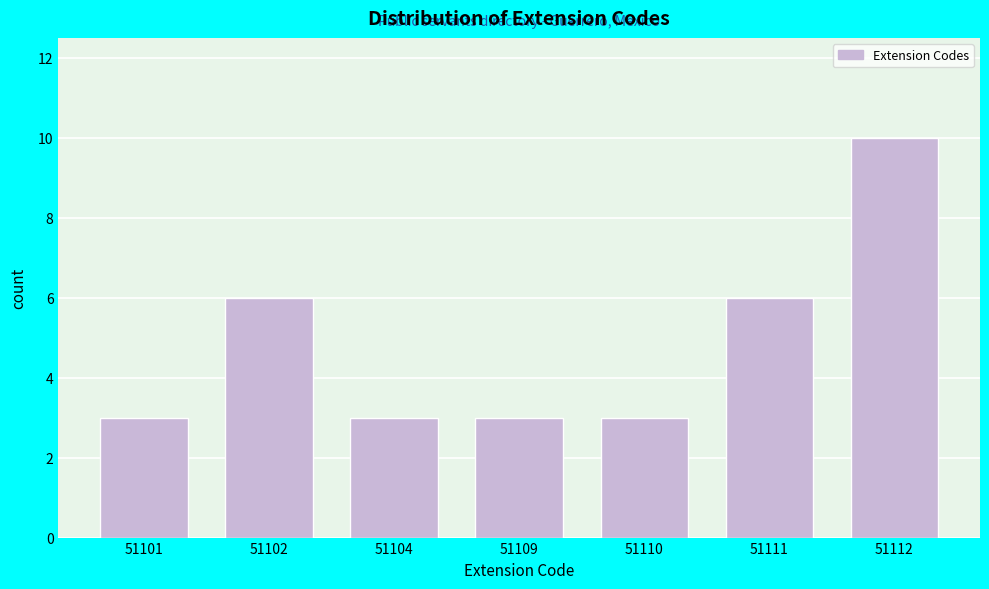

Reading right to left, list all the values displayed in this chart.

51112=10	51111=6	51110=3	51109=3	51104=3	51102=6	51101=3